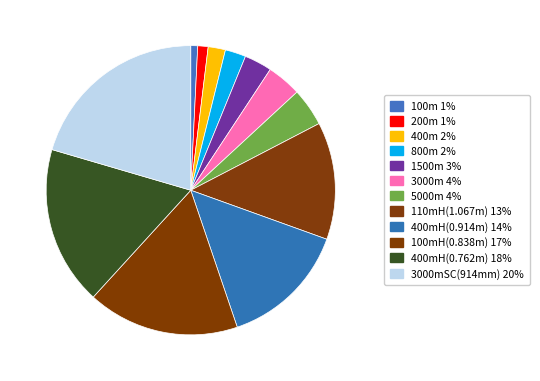

To the nearest percent, what is the average slice percentage?

8%